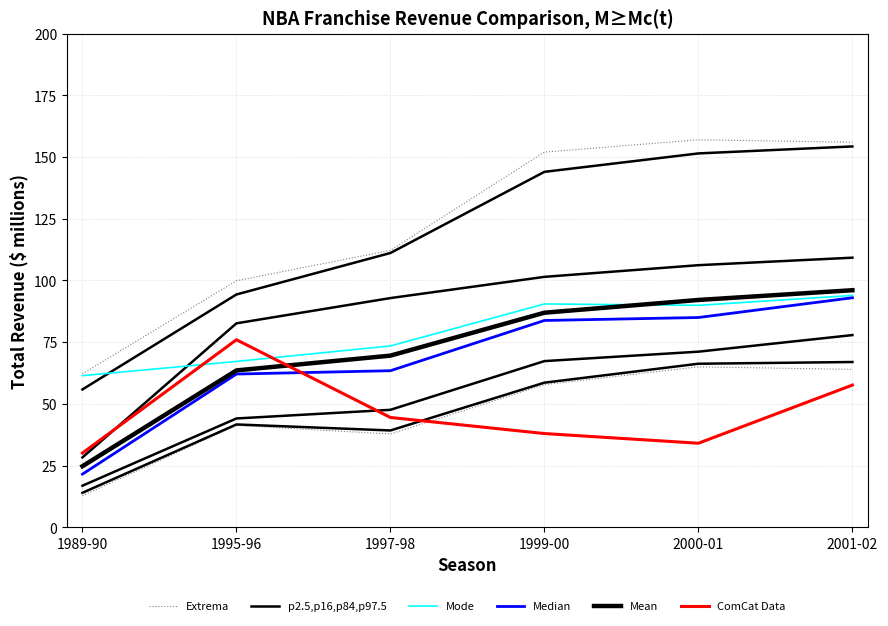

Does the chart have visible grid lines?

Yes